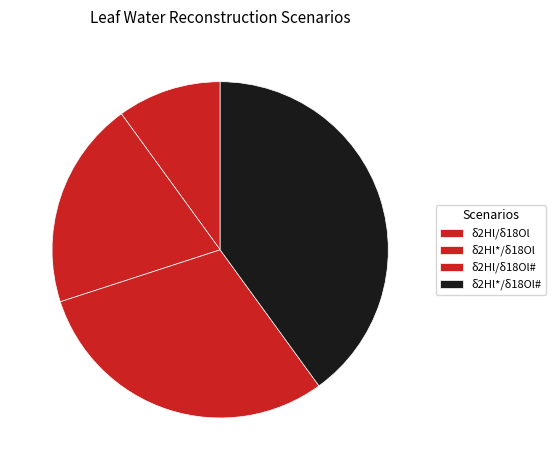

How many segments does this pie chart have?

4